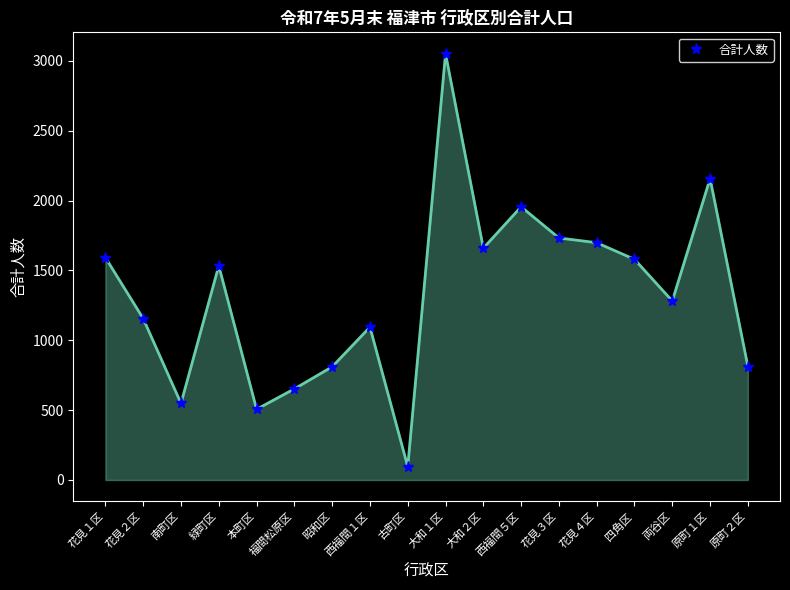

What is the change in value from 南町区 to 花見３区?

+1184